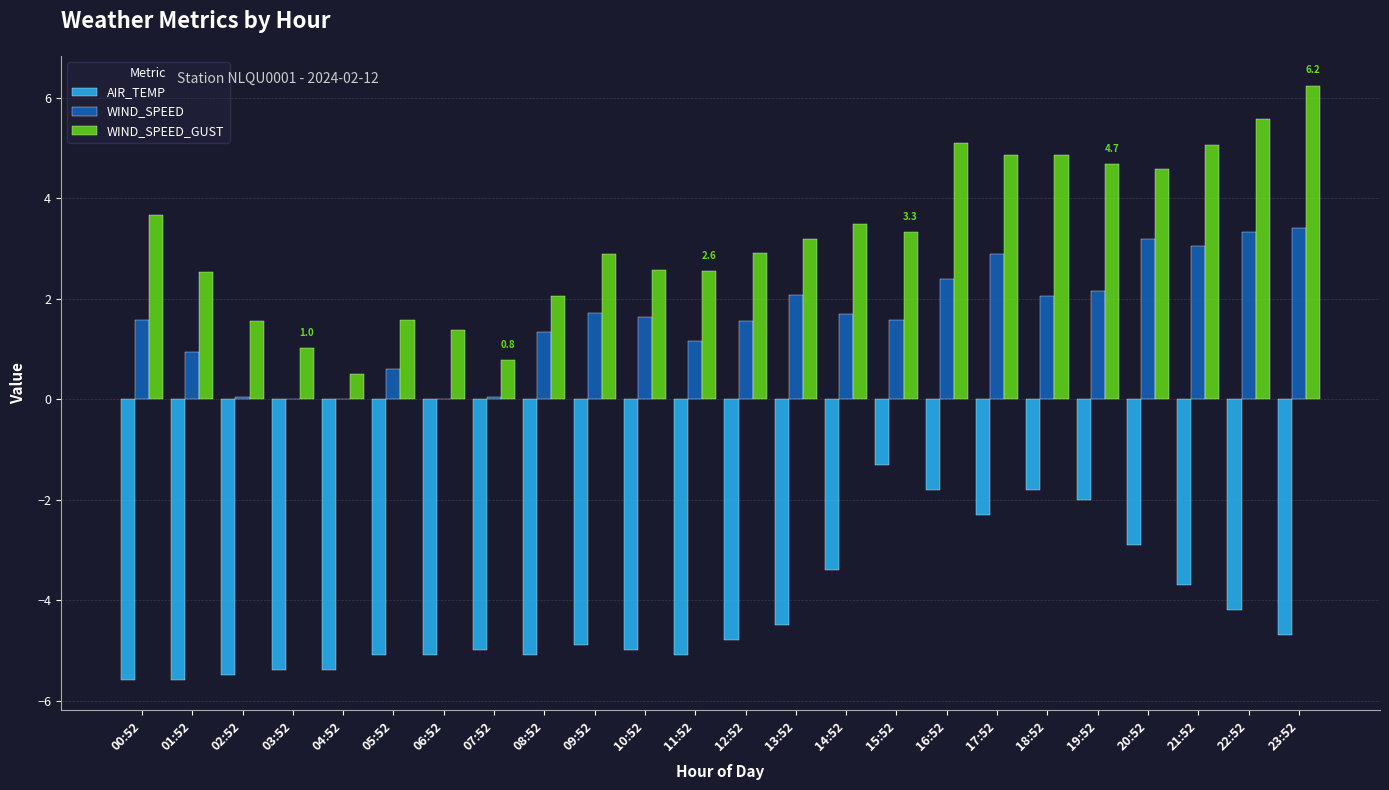

What is the sum of the AIR_TEMP values at 00:52 and 13:52?

-10.1